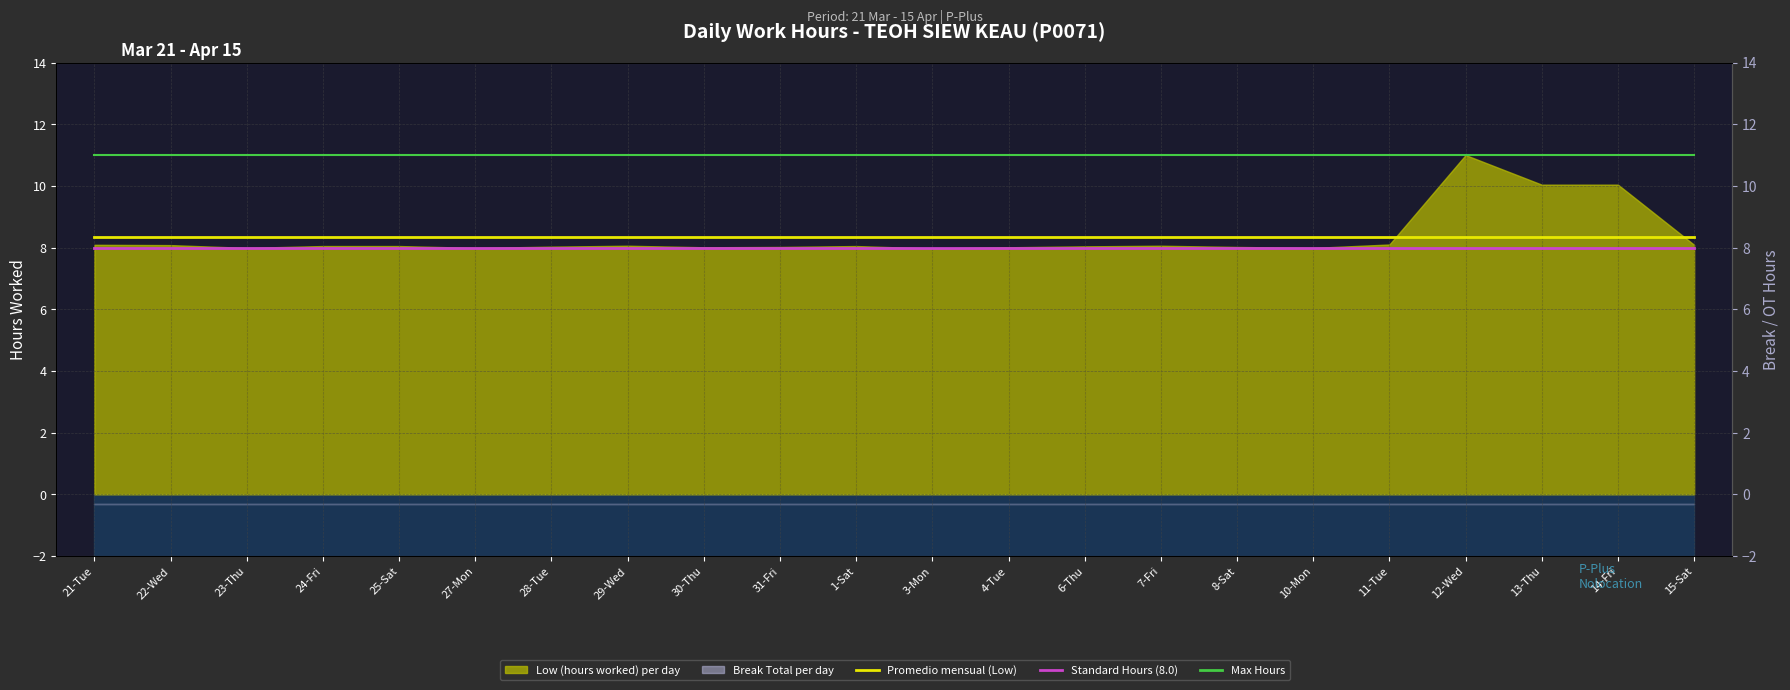

True or false: Max Hours has more than 0 interior local peaks.

False